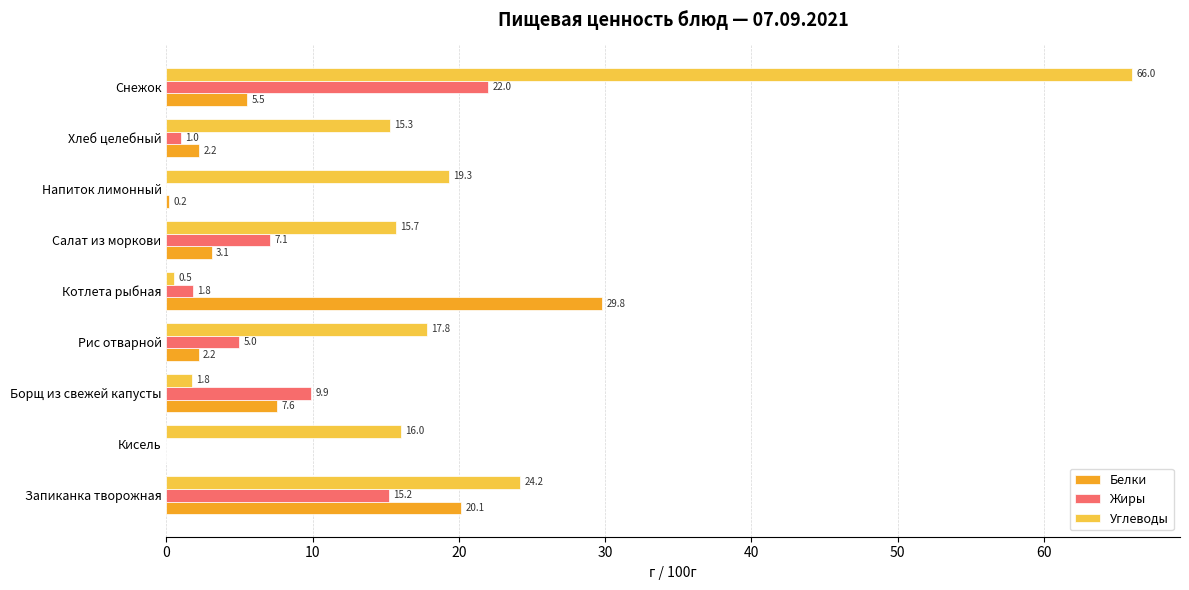

Which series has the largest range (max minus min)?

Углеводы